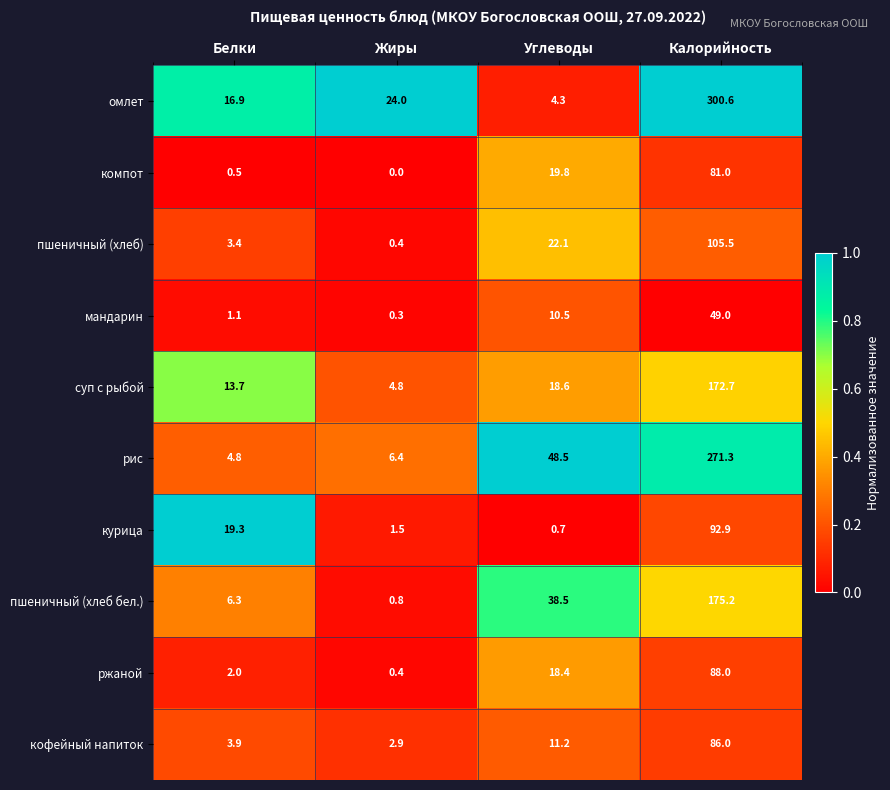

At Белки, list the series in order from largest to smallest.

курица, омлет, суп с рыбой, пшеничный (хлеб бел.), рис, кофейный напиток, пшеничный (хлеб), ржаной, мандарин, компот